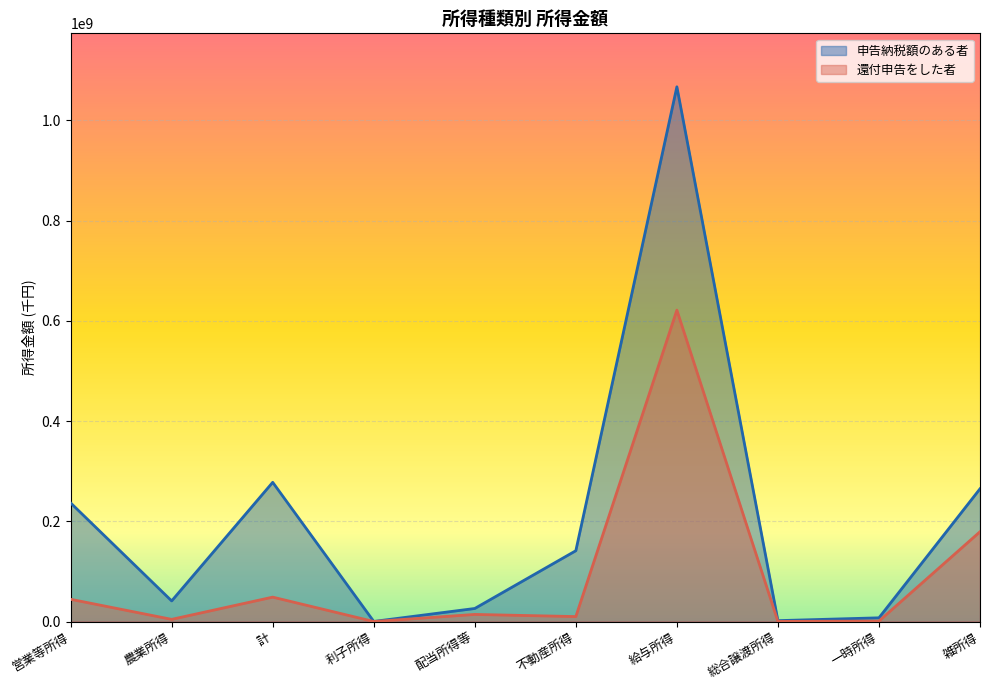

Reading left to right, list all the values displayed in this chart.

申告納税額のある者: 236682136	41103415	277785551	158291	26021642	141309240	1067089435	1758572	7380868	264857427
還付申告をした者: 44371385	4307332	48678717	33978	14147548	9866164	621424744	178893	907963	179172638